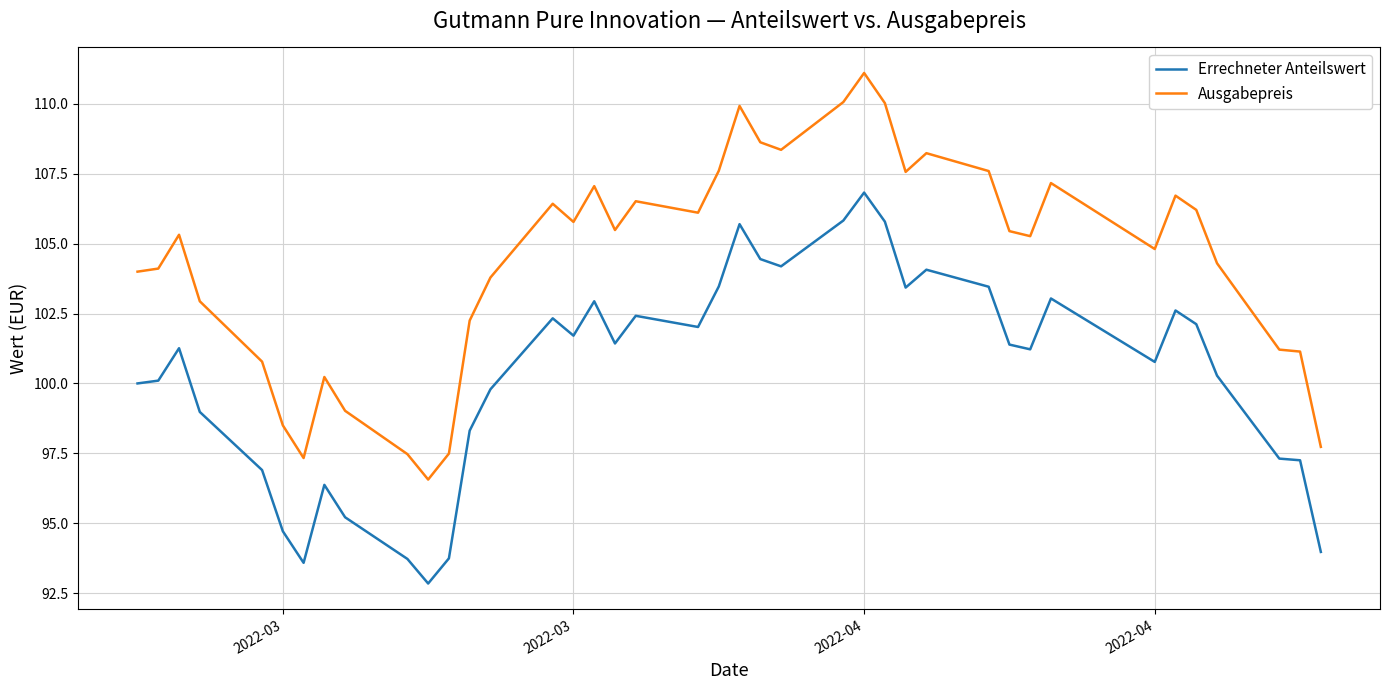

List the series in order of their overall mean, lowest first.

Errechneter Anteilswert, Ausgabepreis